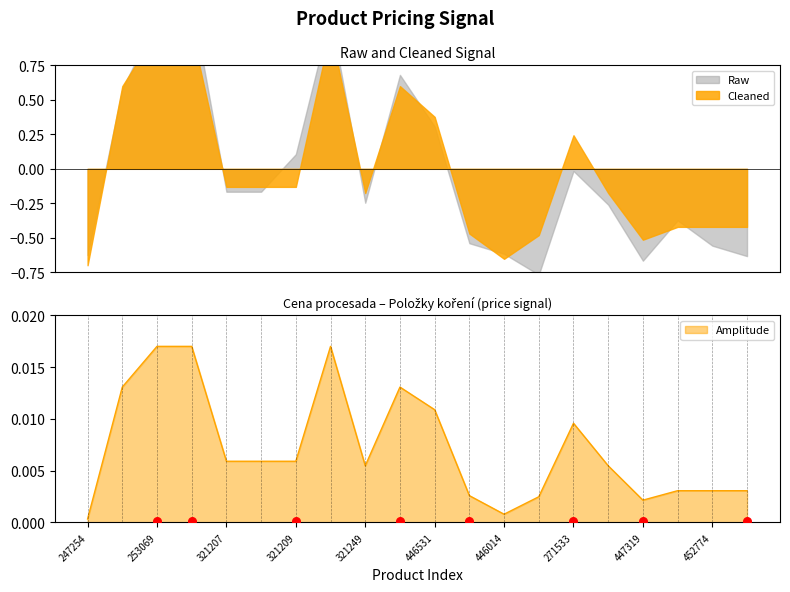

Between 321207 and 378372, which is larger?

378372